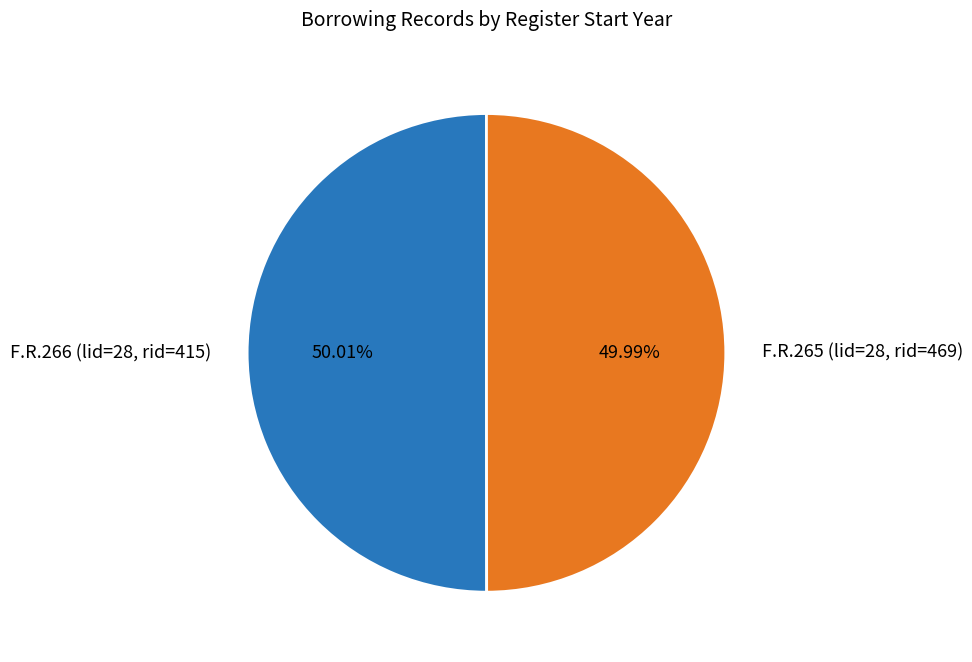

What percentage is NOT represented by F.R.265 (lid=28, rid=469)?

50.0%